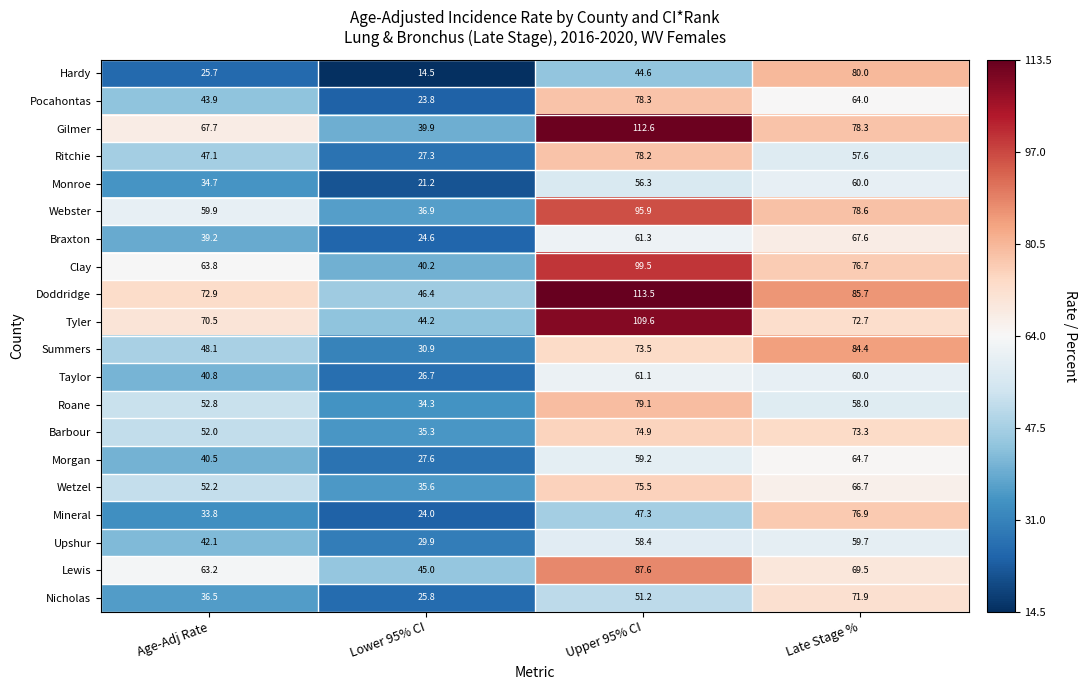

Read the Ritchie value at Upper 95% CI.

78.2